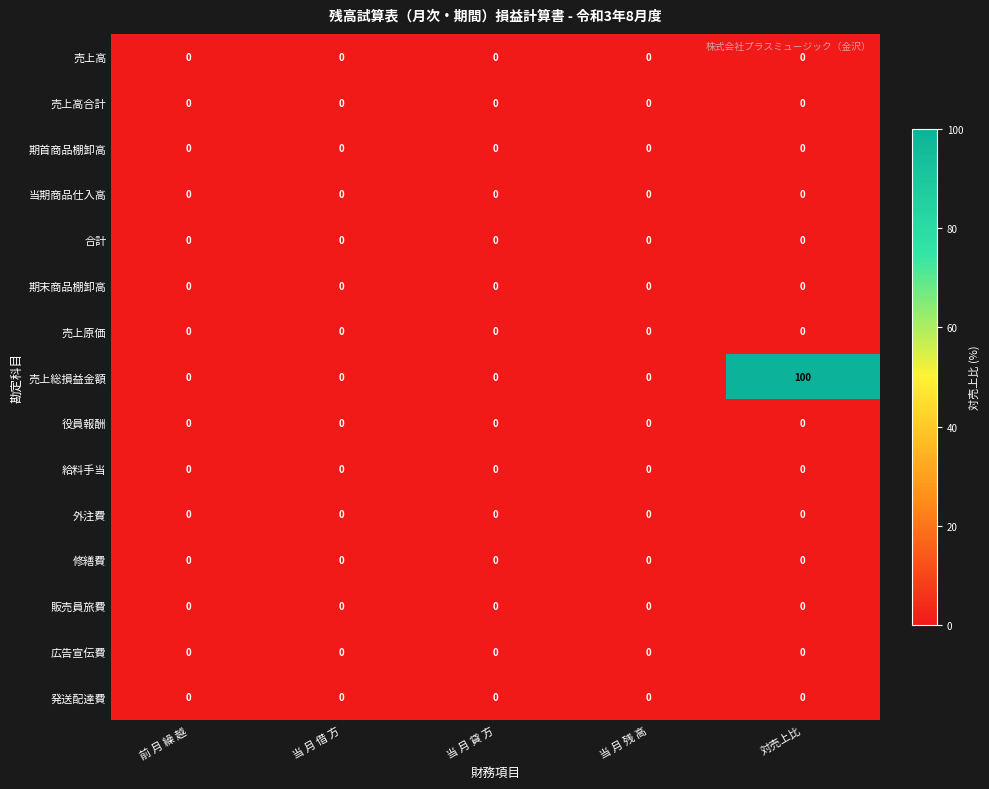

Between 当 月 残 高 and 対売上比, which series saw the biggest shift?

売上総損益金額